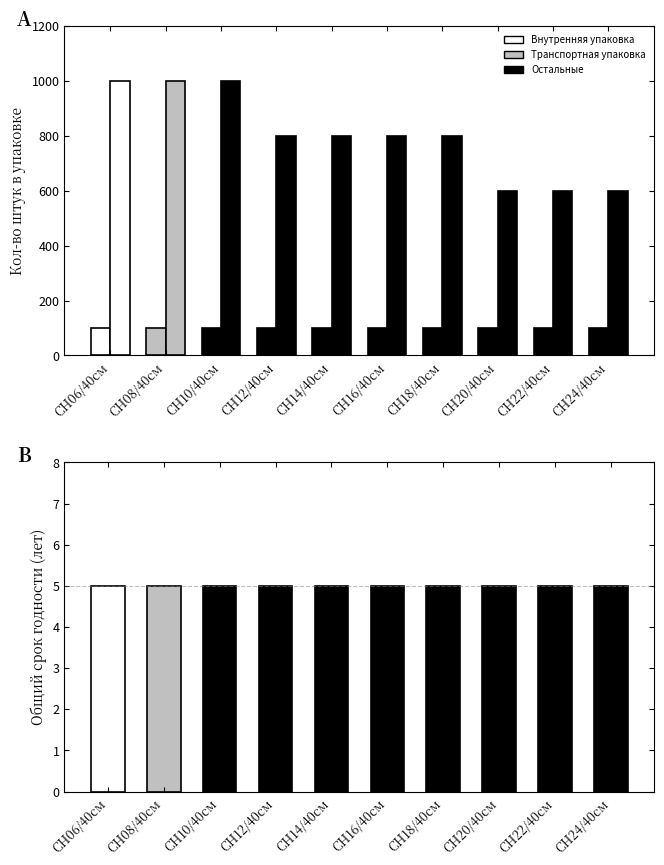

What is the approximate value of Кол-во штук во внутренней упаковке at СН14/40см?

100